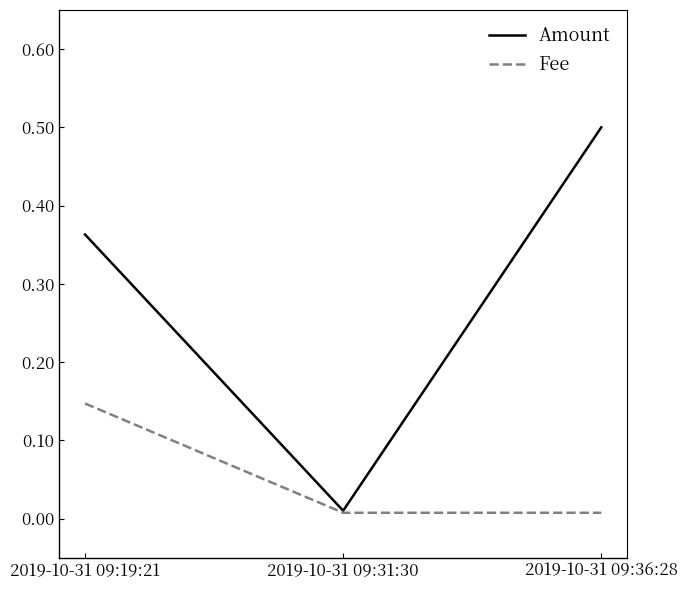

What is the difference between the Amount values at 2019-10-31 09:31:30 and 2019-10-31 09:36:28?

0.5